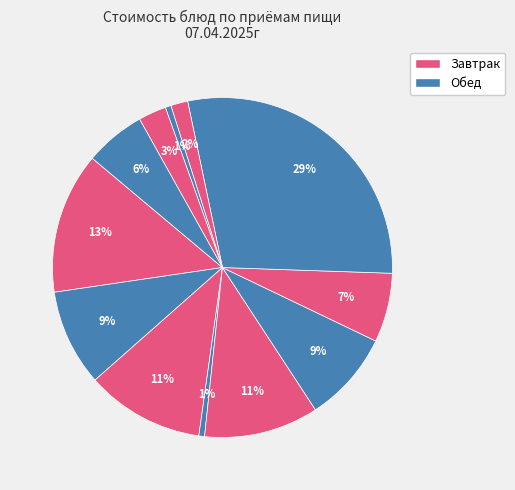

Which slice is the smallest?

хлеб ржаной (завтрак)